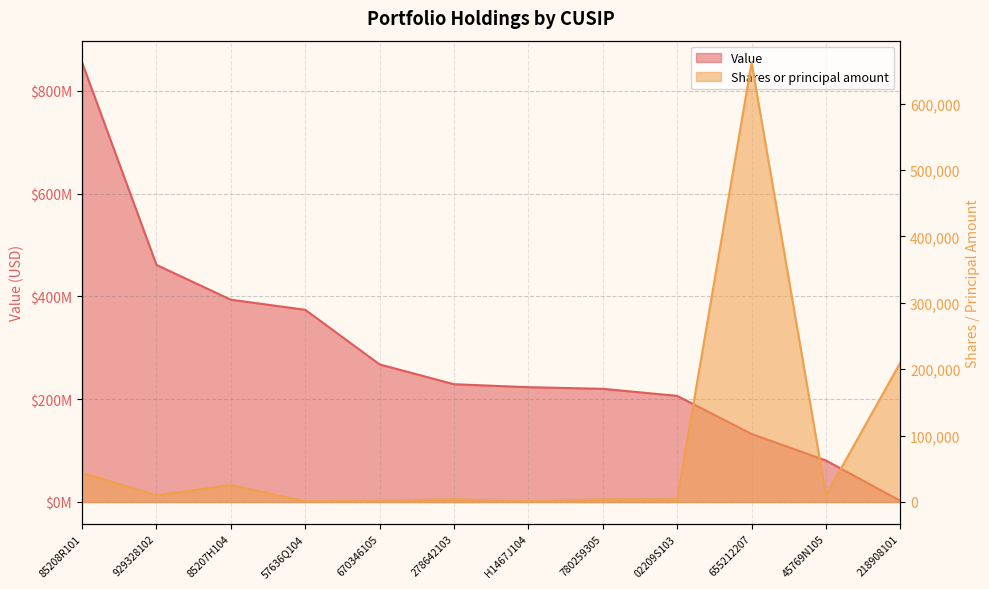

What is the difference between the Value values at 780259305 and 57636Q104?

153714000